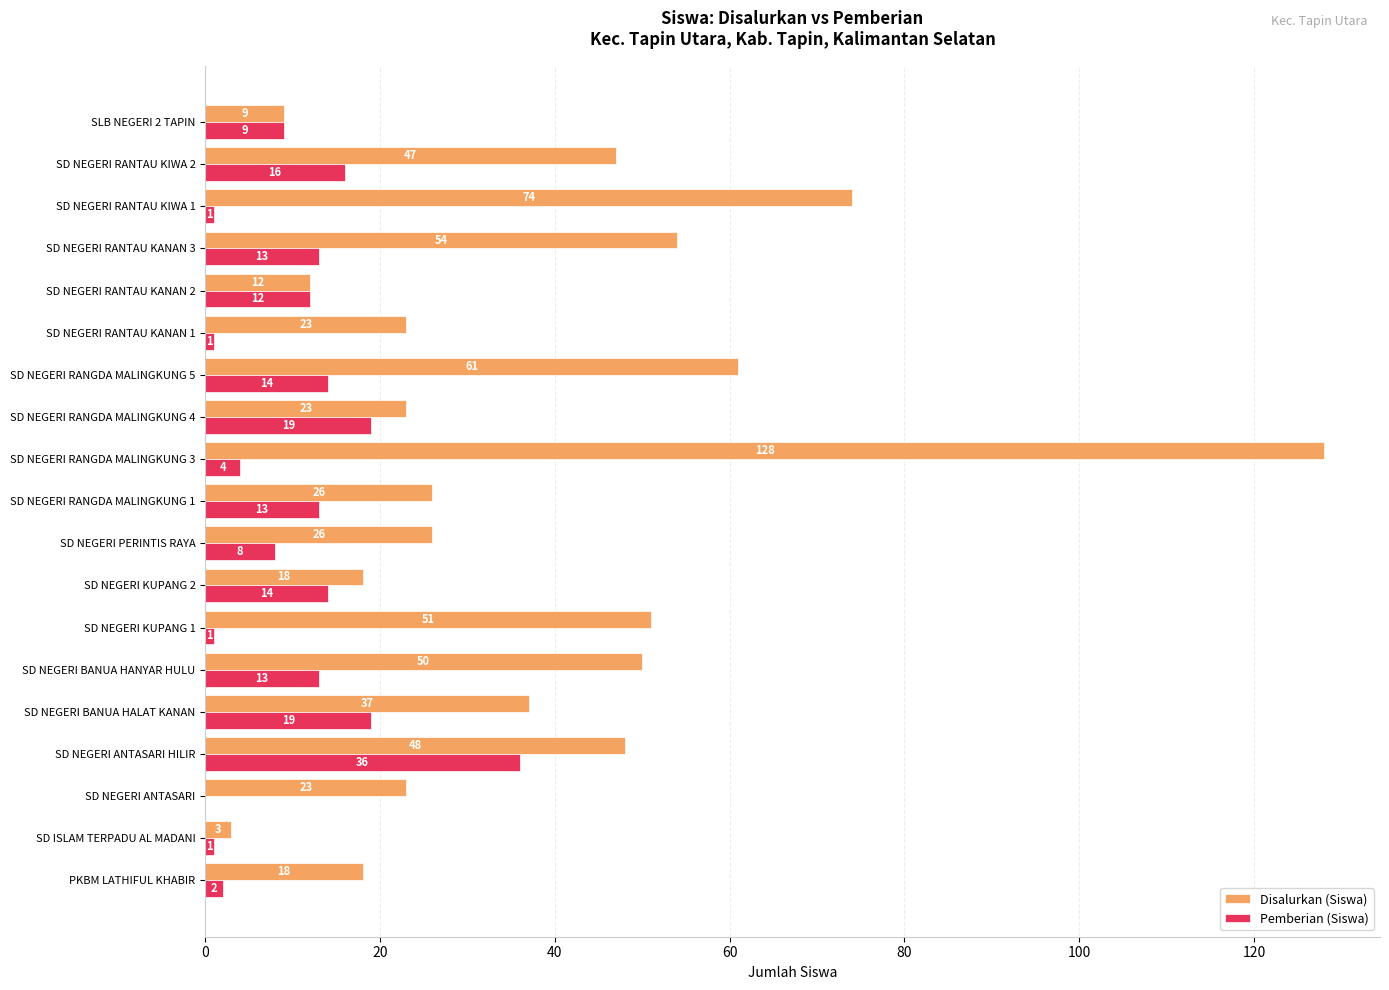

True or false: Pemberian (Siswa) has a value of 13 at SD NEGERI RANGDA MALINGKUNG 1.

True